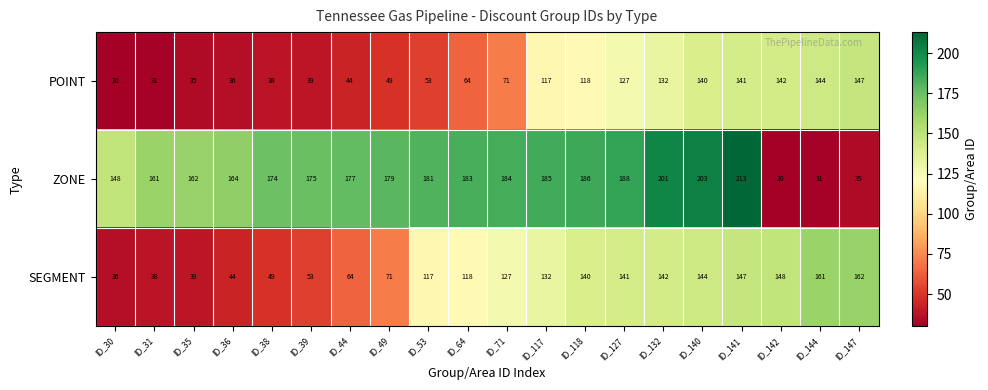

What is the difference between the highest and lowest values at ID_49?

130